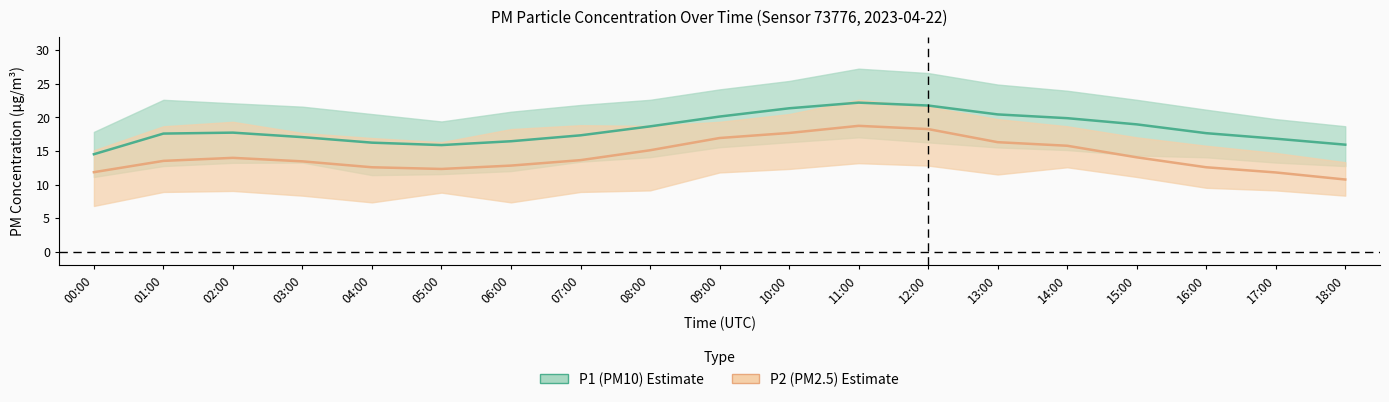

What is the average value of the P2_upper series?

18.1